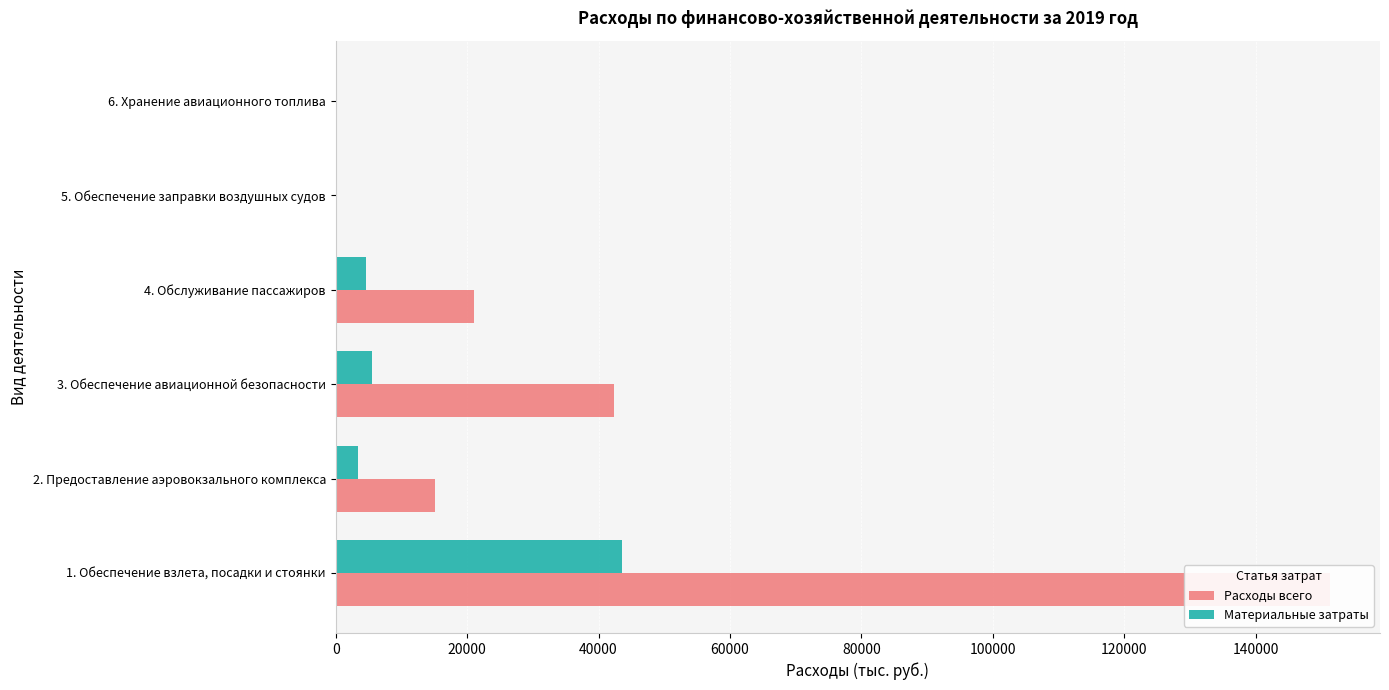

What is the average value of the Материальные затраты series?

9514.0